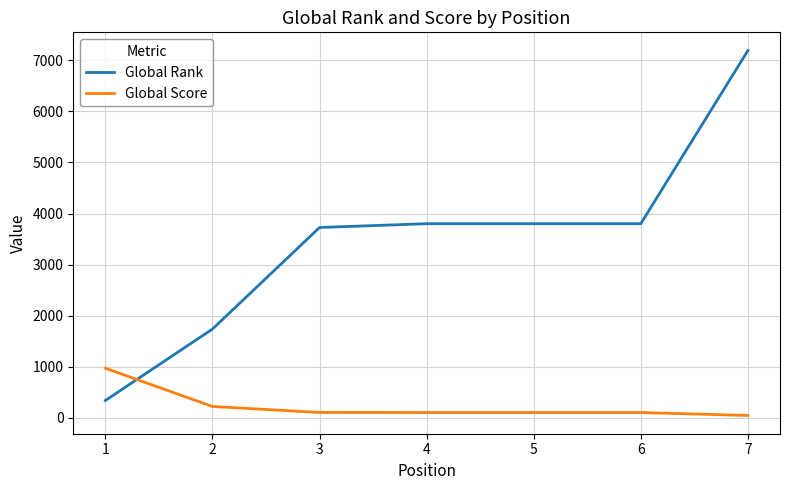

Where do Global Rank and Global Score first cross each other?

1 and 2